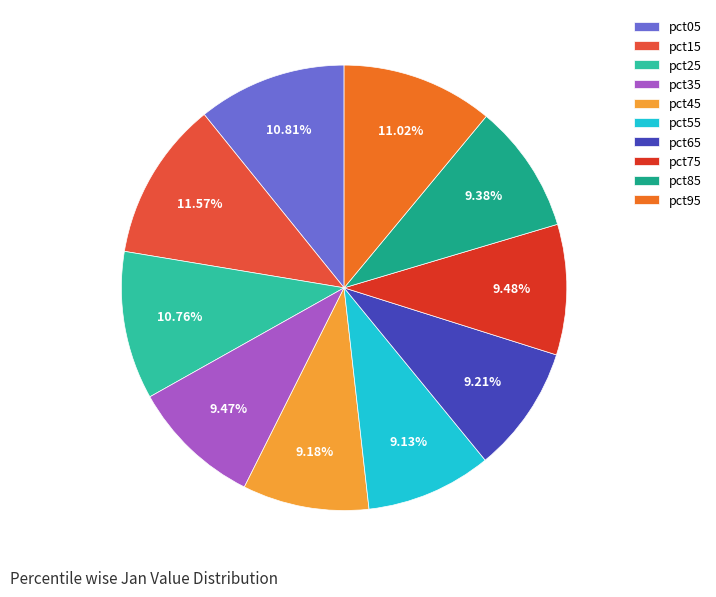

Combined, what portion of the pie is pct05 and pct55?

19.9%